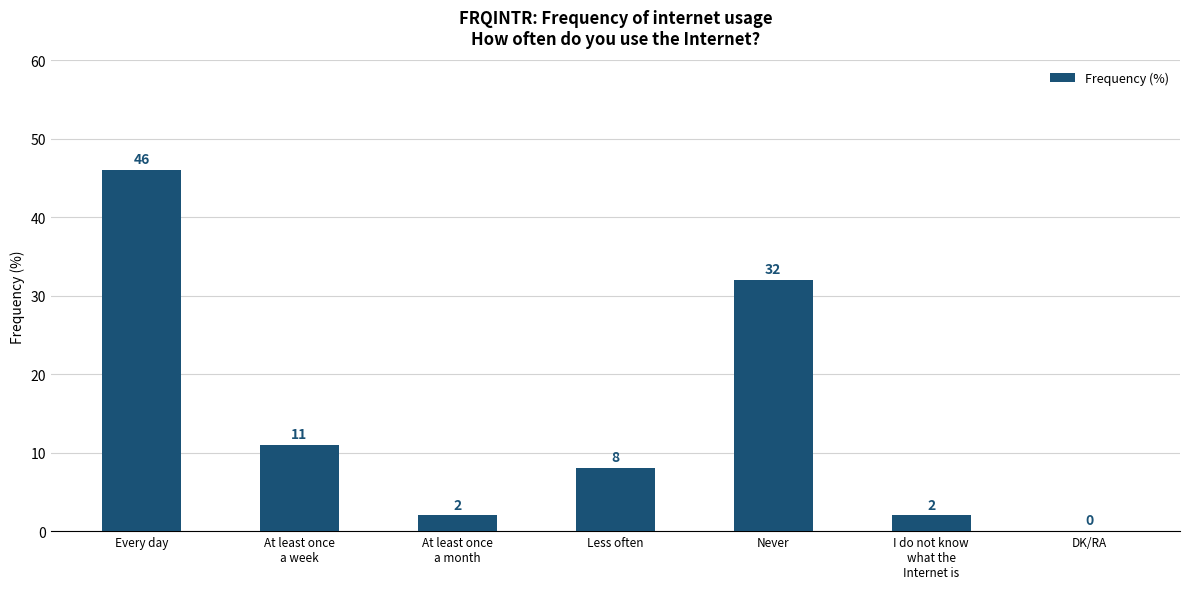

What is the change in value from Every day to DK/RA?

-46